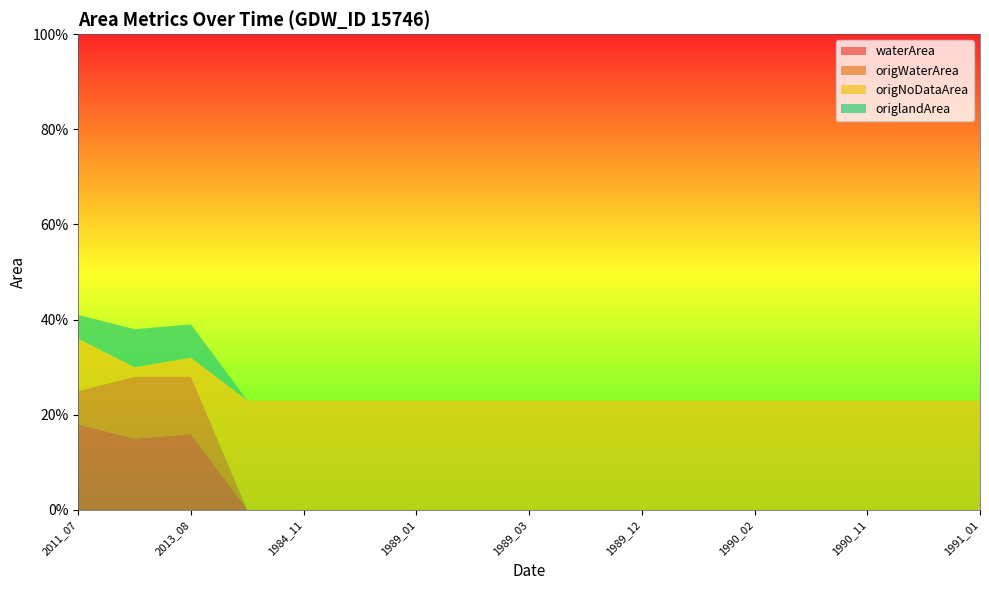

Reading left to right, extract all data points from this chart.

waterArea: 2011_07=0.2	2014_06=0.1	2013_08=0.2	1984_03=0.0	1984_11=0.0	1984_12=0.0	1989_01=0.0	1989_02=0.0	1989_03=0.0	1989_11=0.0	1989_12=0.0	1990_01=0.0	1990_02=0.0	1990_03=0.0	1990_11=0.0	1990_12=0.0	1991_01=0.0
origWaterArea: 2011_07=0.1	2014_06=0.1	2013_08=0.1	1984_03=0.0	1984_11=0.0	1984_12=0.0	1989_01=0.0	1989_02=0.0	1989_03=0.0	1989_11=0.0	1989_12=0.0	1990_01=0.0	1990_02=0.0	1990_03=0.0	1990_11=0.0	1990_12=0.0	1991_01=0.0
origNoDataArea: 2011_07=0.1	2014_06=0.0	2013_08=0.0	1984_03=0.2	1984_11=0.2	1984_12=0.2	1989_01=0.2	1989_02=0.2	1989_03=0.2	1989_11=0.2	1989_12=0.2	1990_01=0.2	1990_02=0.2	1990_03=0.2	1990_11=0.2	1990_12=0.2	1991_01=0.2
origlandArea: 2011_07=0.1	2014_06=0.1	2013_08=0.1	1984_03=0.0	1984_11=0.0	1984_12=0.0	1989_01=0.0	1989_02=0.0	1989_03=0.0	1989_11=0.0	1989_12=0.0	1990_01=0.0	1990_02=0.0	1990_03=0.0	1990_11=0.0	1990_12=0.0	1991_01=0.0